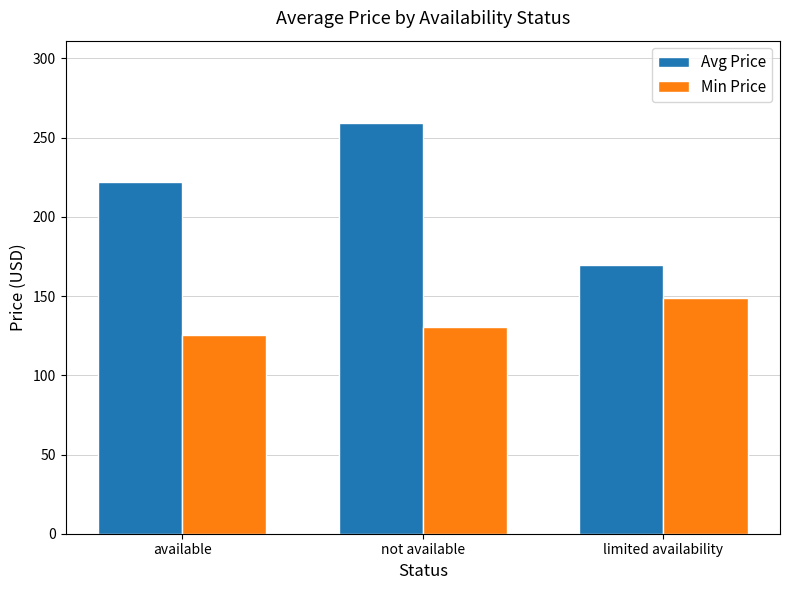

What is the maximum value shown in the chart?

259.4